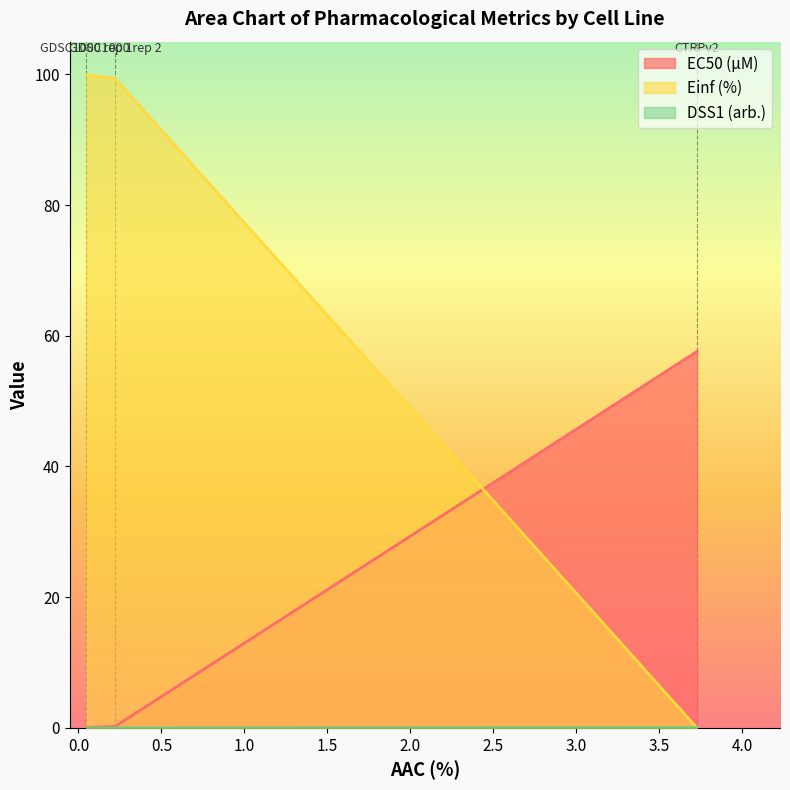

Reading left to right, list all the values displayed in this chart.

EC50 (µM): 0.0	0.2	57.6
Einf (%): 99.9	99.3	0.0
DSS1 (arb.): 0.0	0.0	0.0